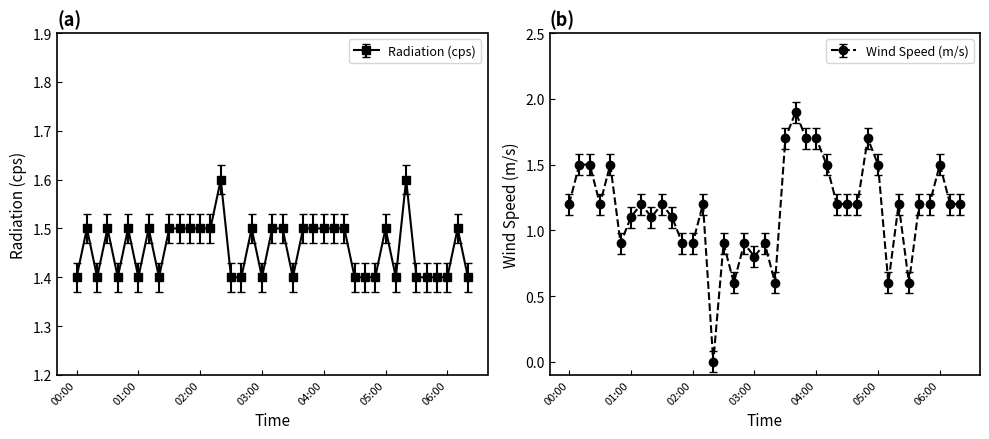

What is the spread (max minus min) of values at 02:30?

0.5